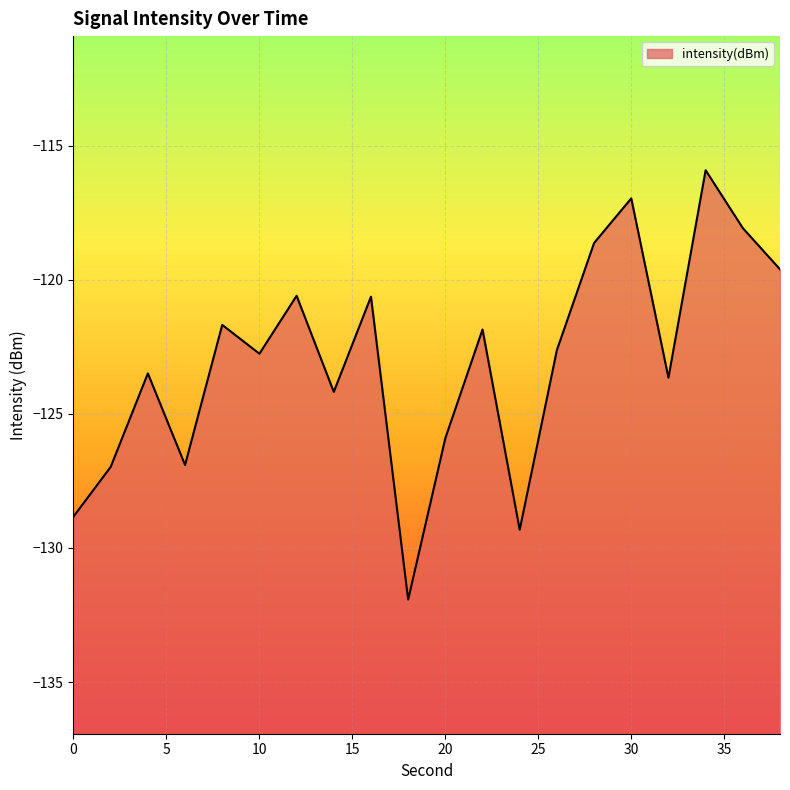

Does the chart display data point markers on the line(s)?

No